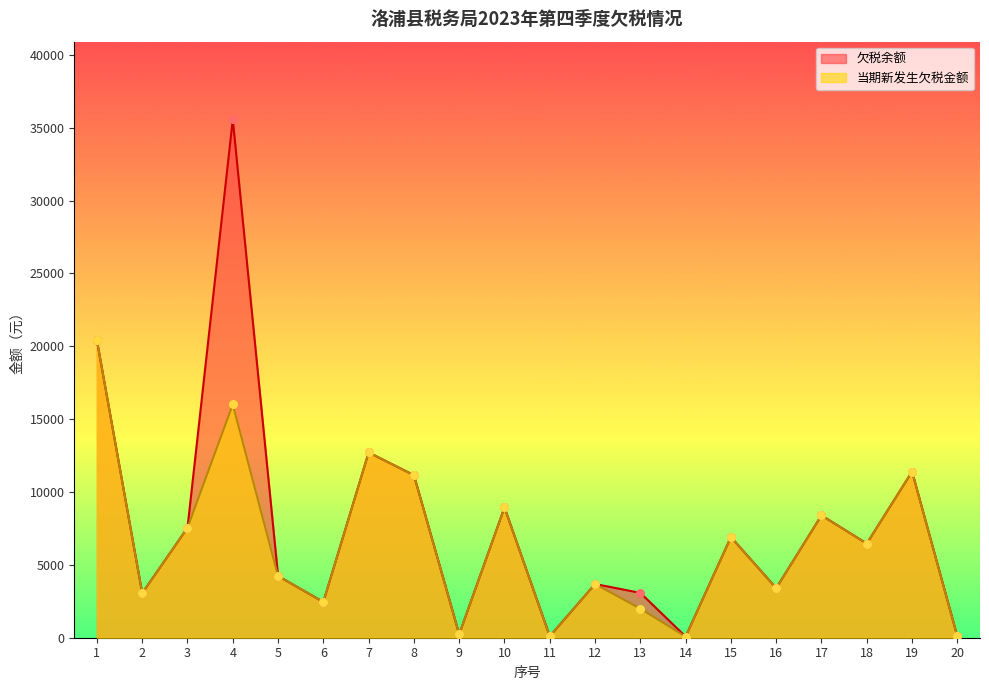

Which series has the largest total across all categories?

欠税余额